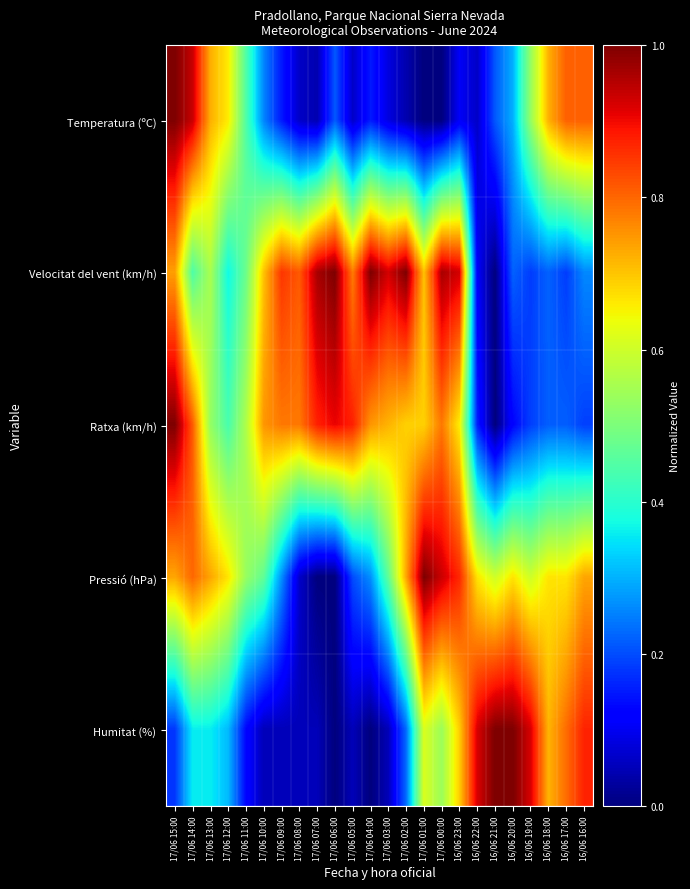

Count the number of categories in the chart.

24